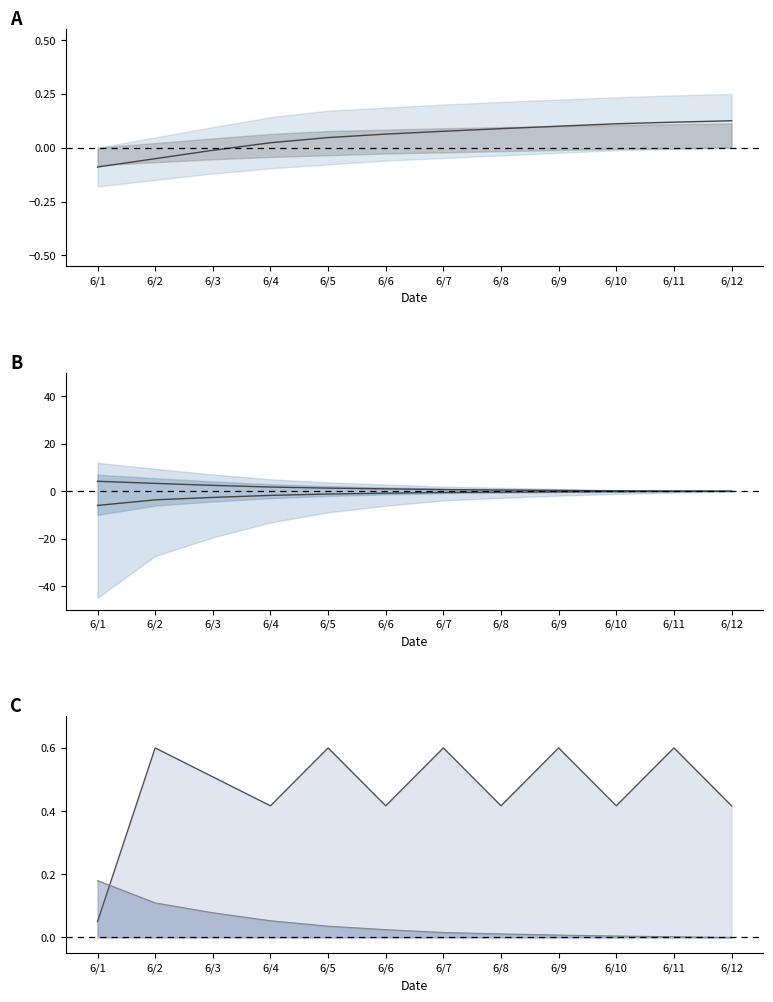

Does the chart display data point markers on the line(s)?

No